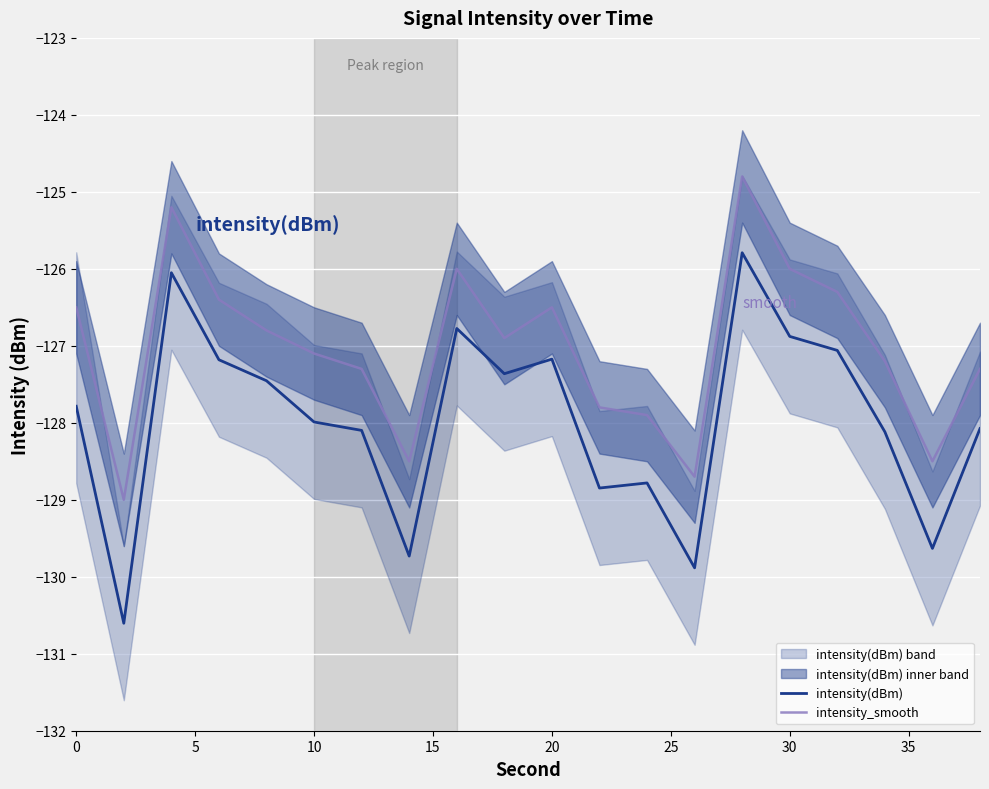

Is it true that intensity_smooth equals -215.4 at 10?

False